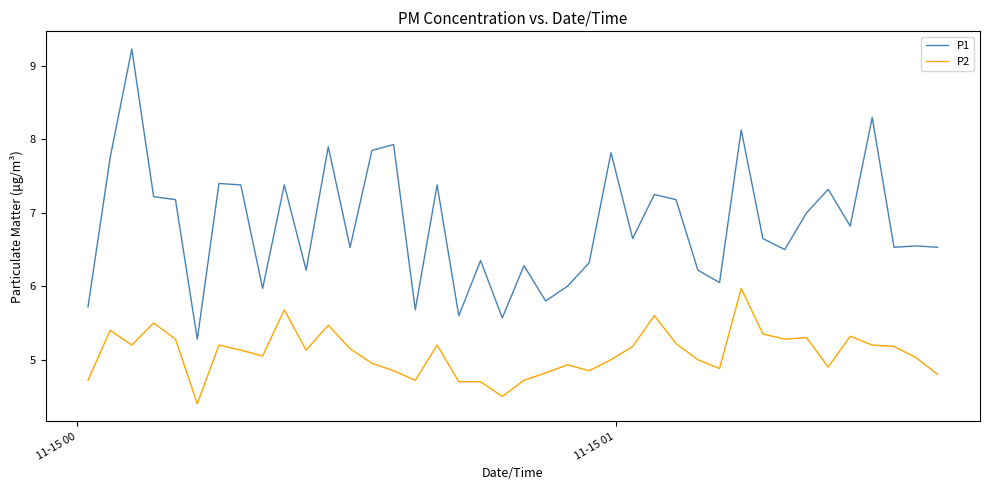

True or false: P2 and P1 cross at least once.

False